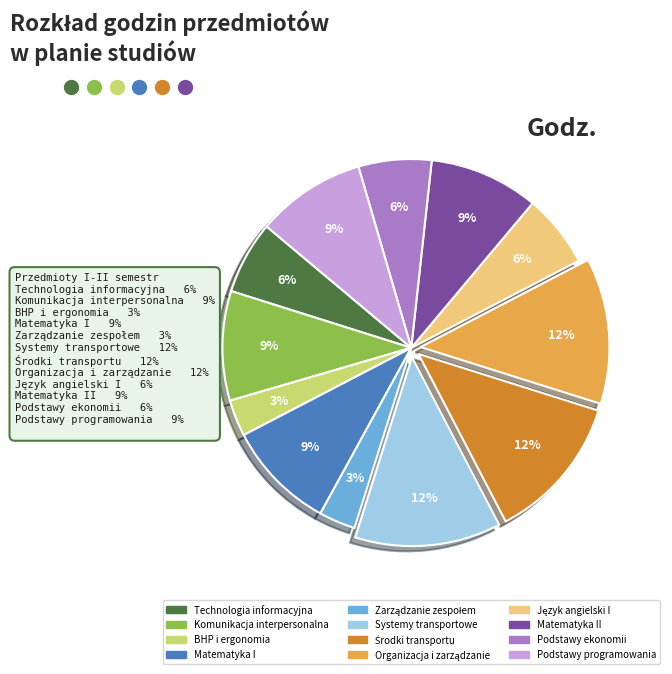

Is there any slice that represents more than half of the pie?

No